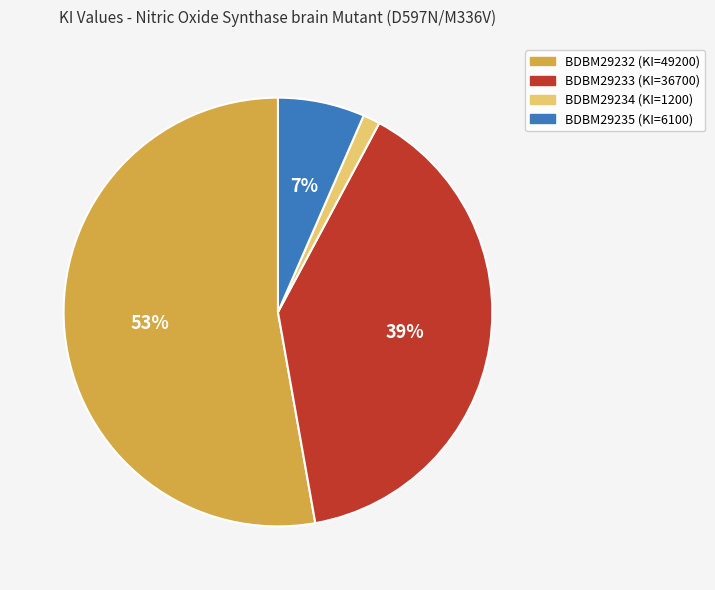

True or false: BDBM29234 accounts for 1% of the total.

True